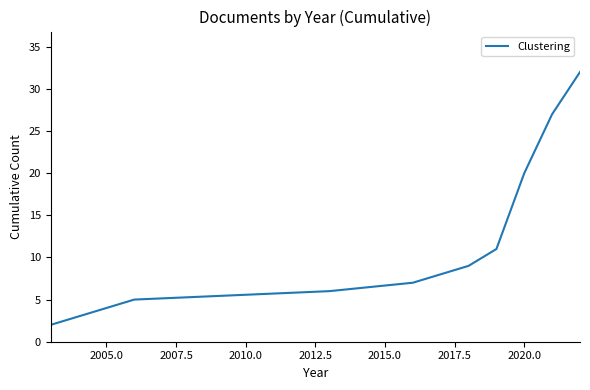

What is the difference between the maximum and minimum values?

30